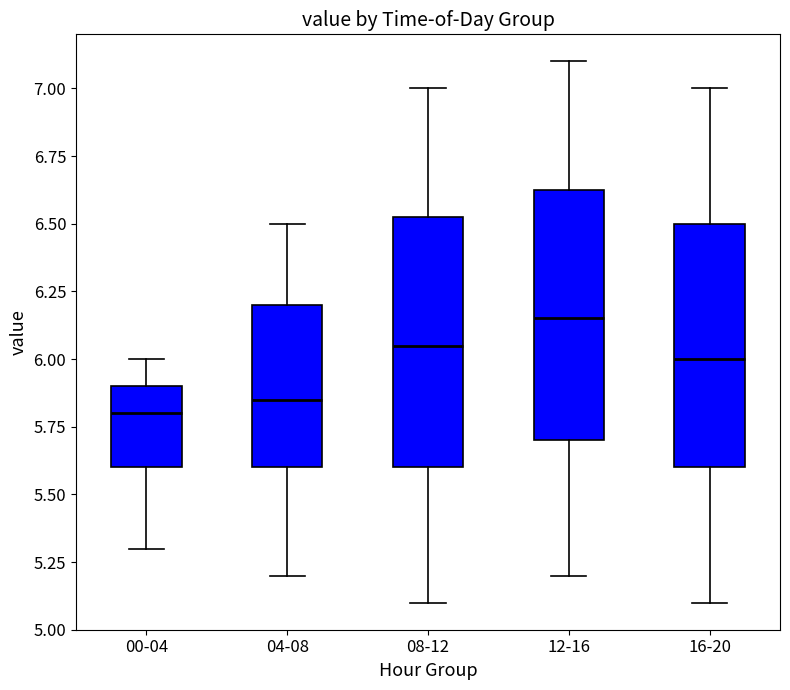

Where does the lower whisker of the box for 08-12 end on the y-axis? The values are not printed on the chart, so give them approximately, as read against the axis.

5.10